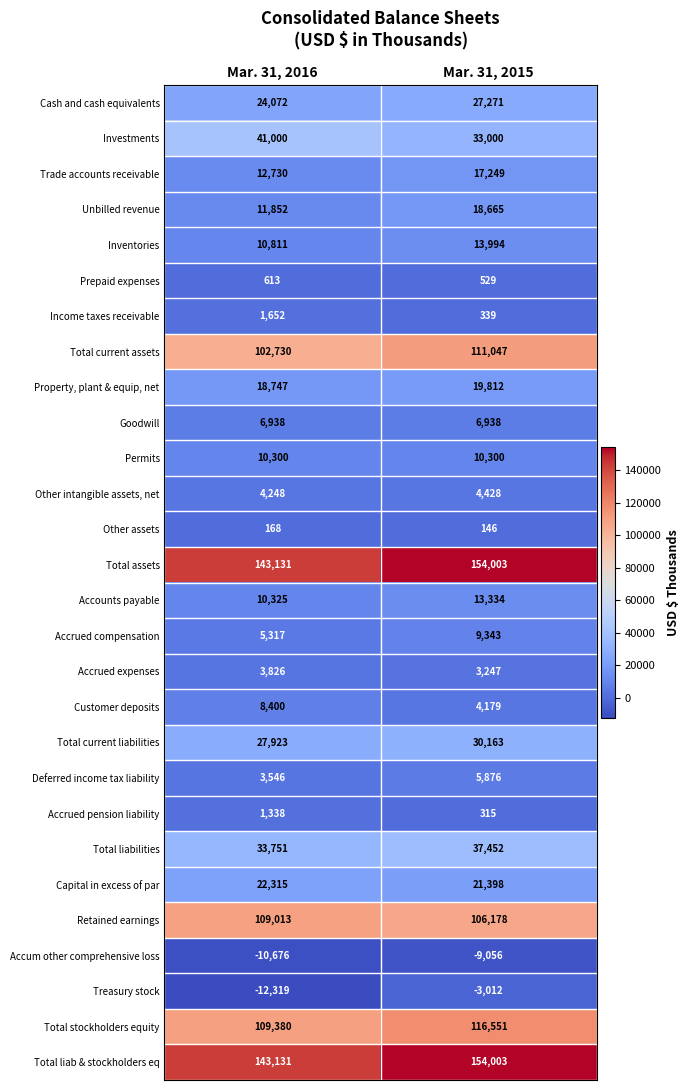

Is the value of Total current assets at Mar. 31, 2016 greater than the value of Accrued compensation at Mar. 31, 2016?

Yes